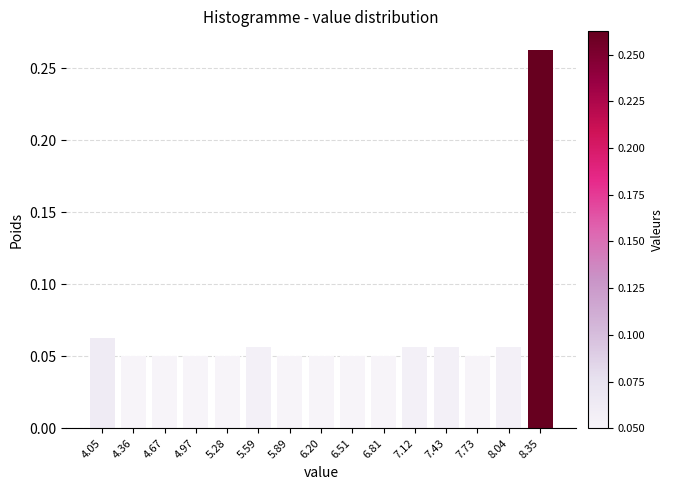

What is the label of the 4th bar from the right?

7.43